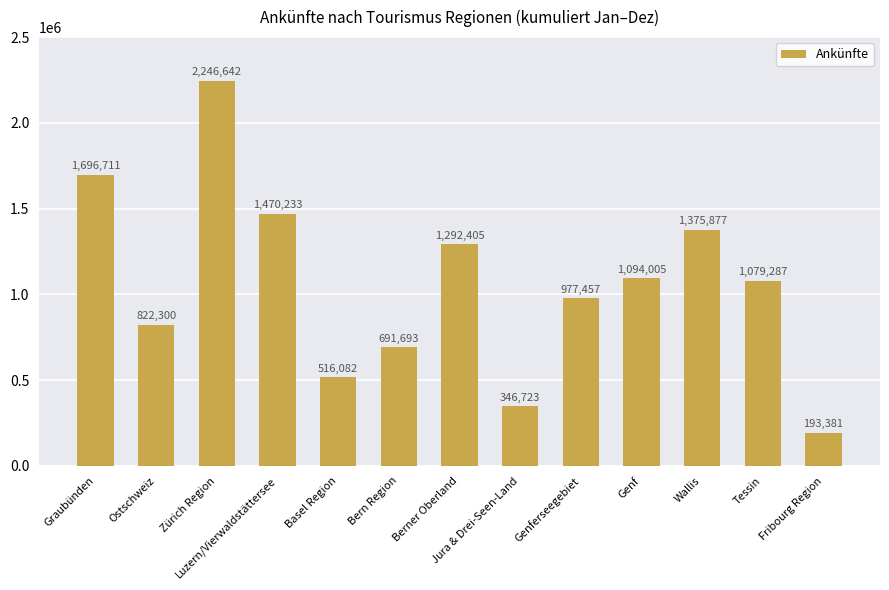

Count the number of categories in the chart.

13